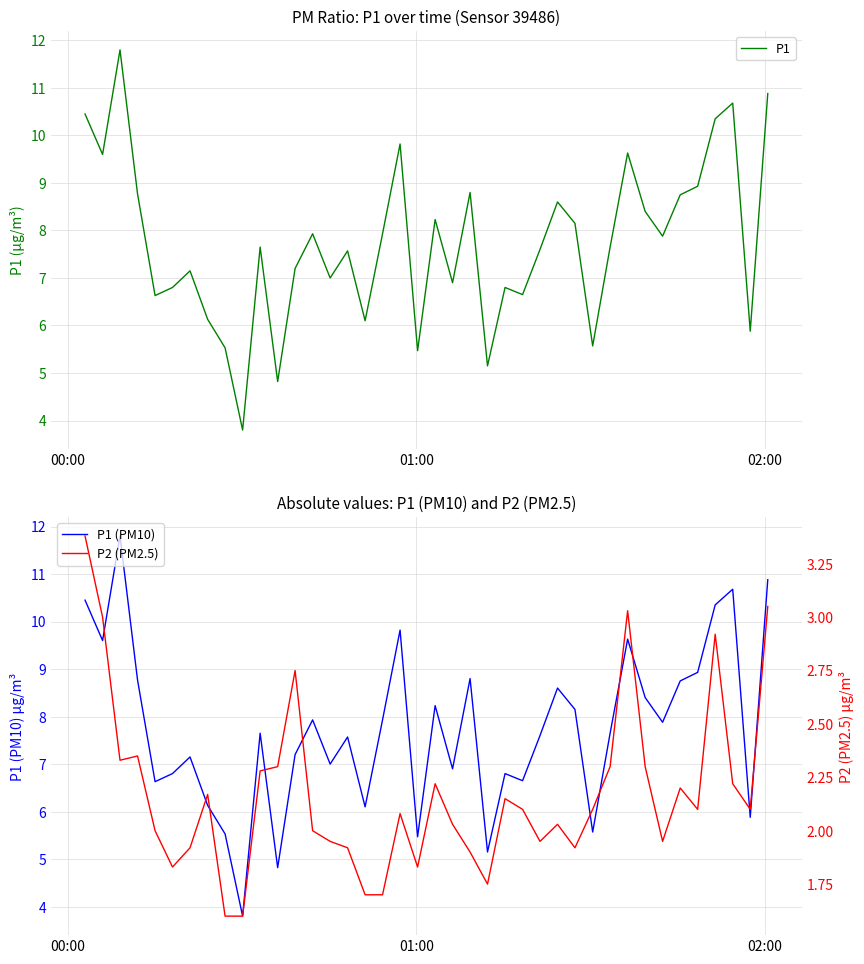

What is the difference between the maximum and second lowest values in the P1 series?

7.0